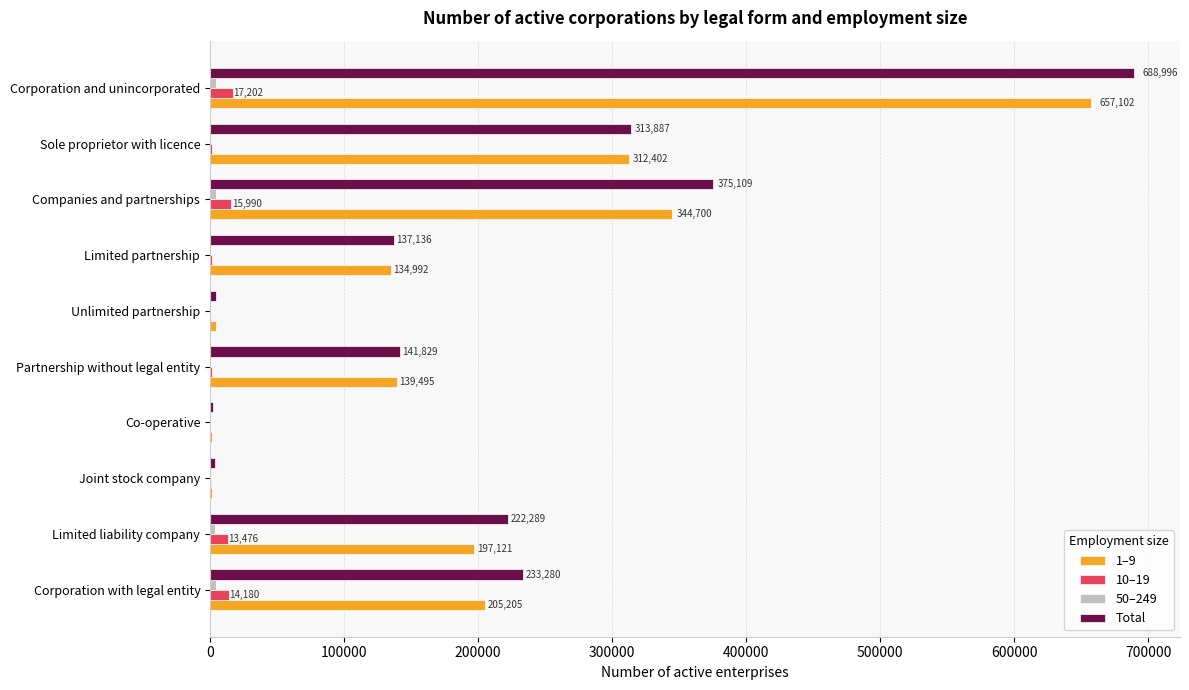

At which category is the sum across all series the highest?

Corporation and unincorporated